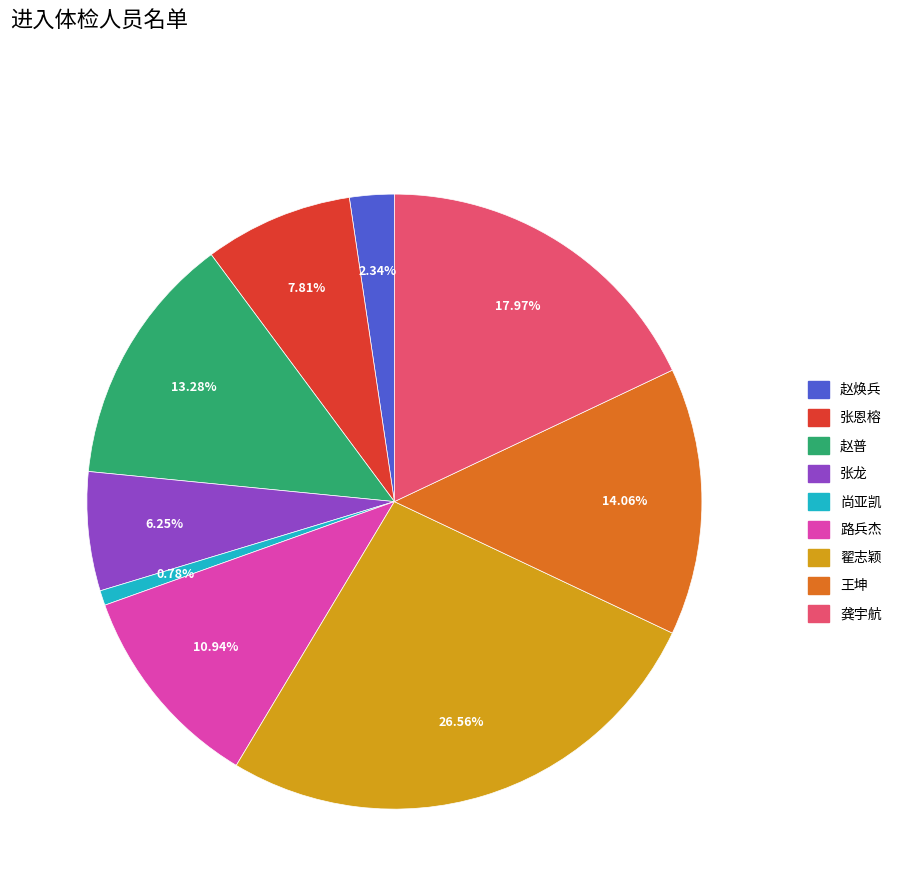

Is 张恩榕 the majority of the pie?

No